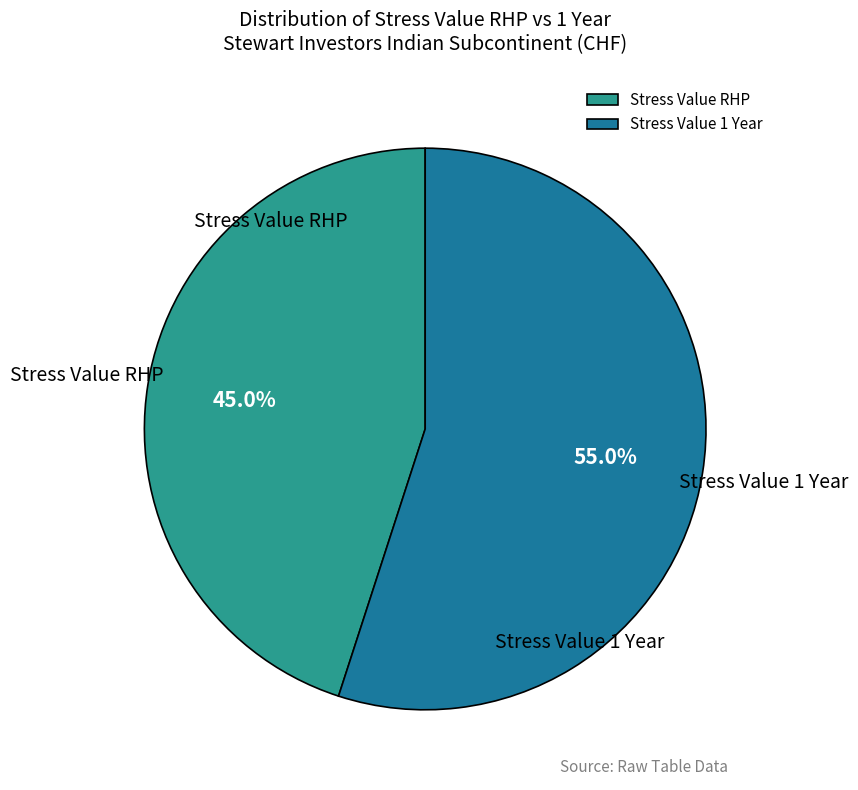

Which slice is the smallest?

Stress Value RHP